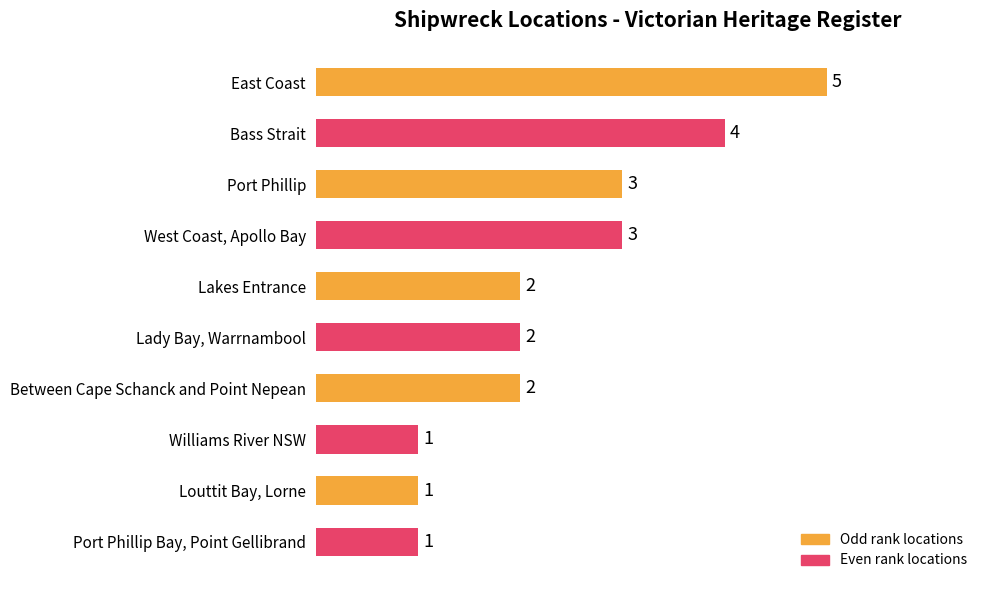

How many values are between 1 and 3?

8